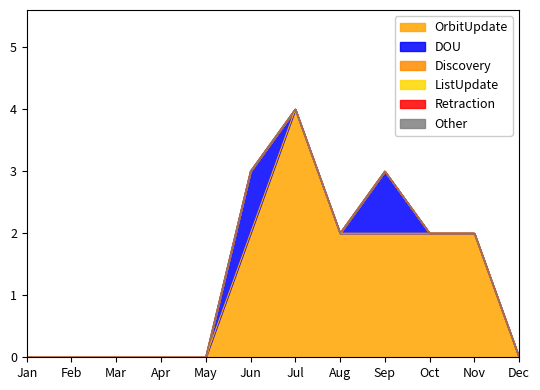

What is the difference between the OrbitUpdate values at Aug and Mar?

2